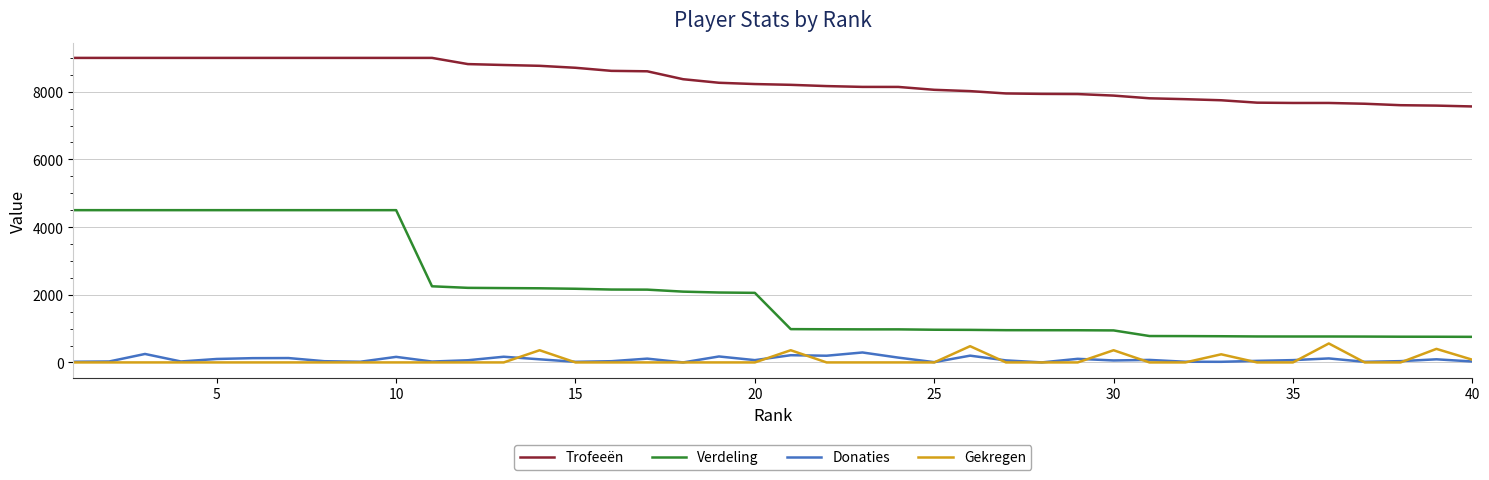

True or false: Trofeeën and Gekregen intersect in this chart.

False